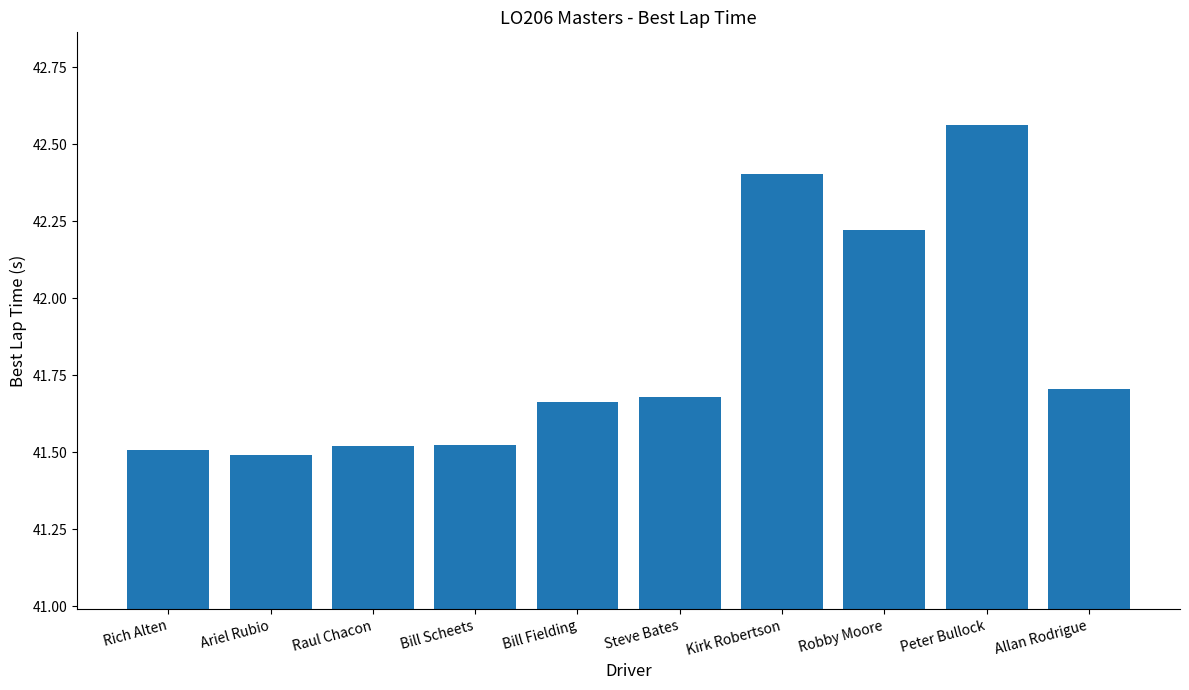

Count the values in the range 41 to 42.

7